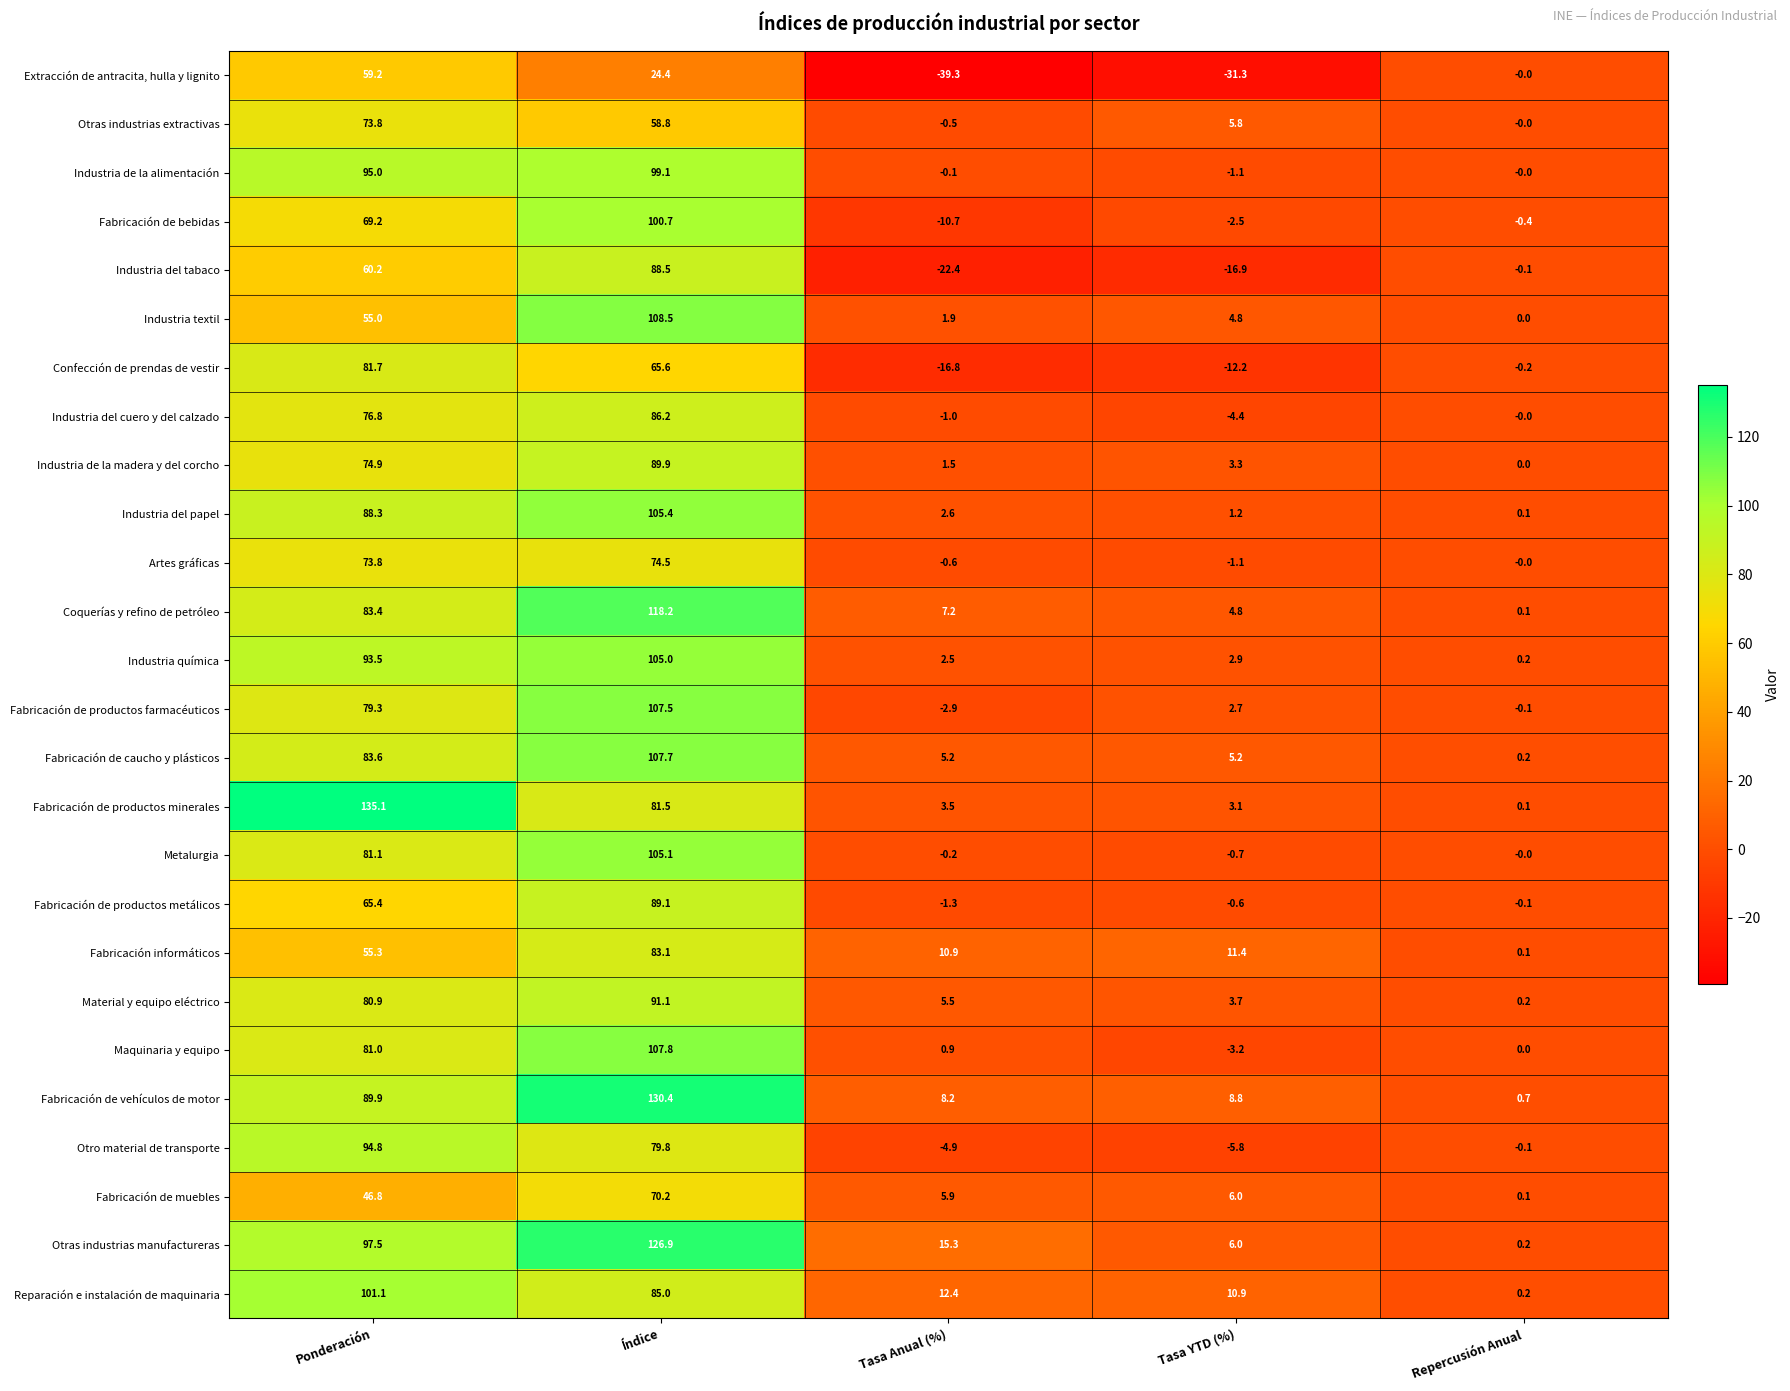

How many data points does each series have?

5